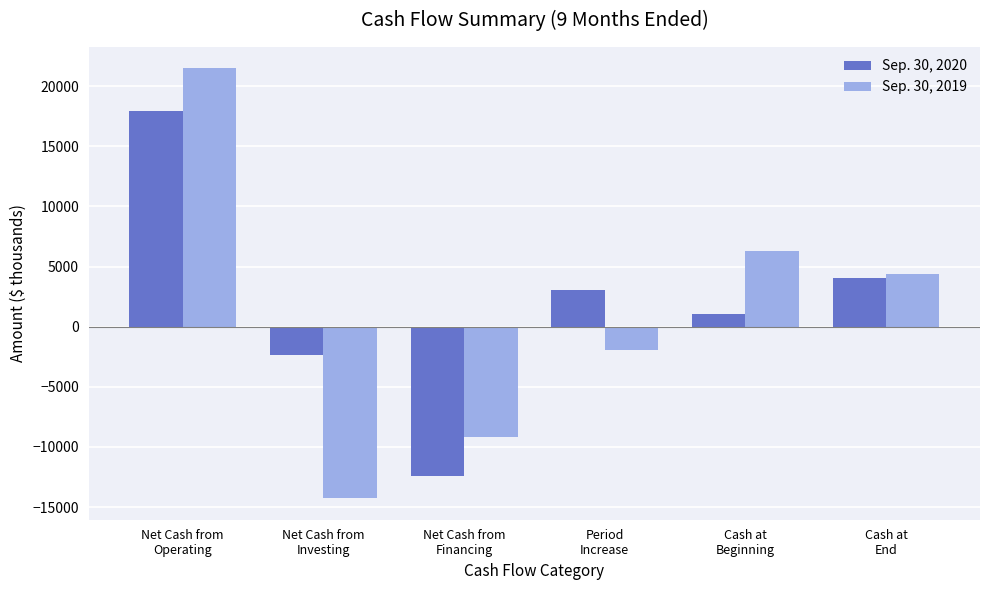

What is the value of the Sep. 30, 2020 bar at the 4th from the left?

3071